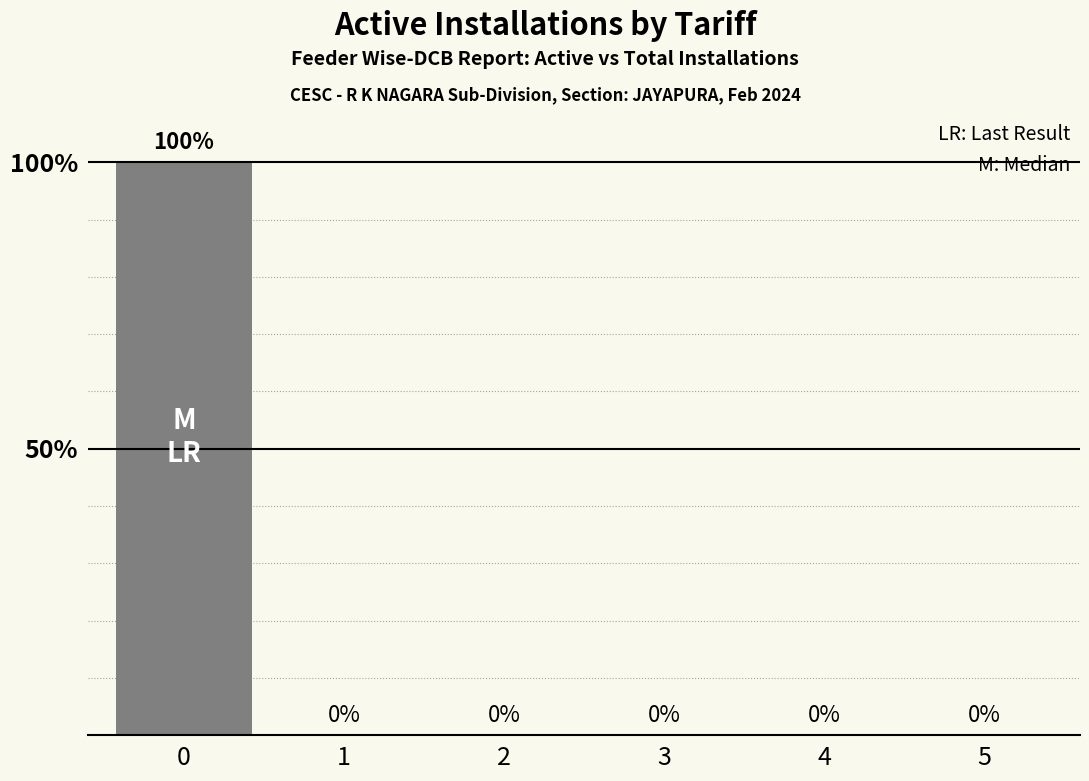

True or false: the data shows 0 at 3.

True